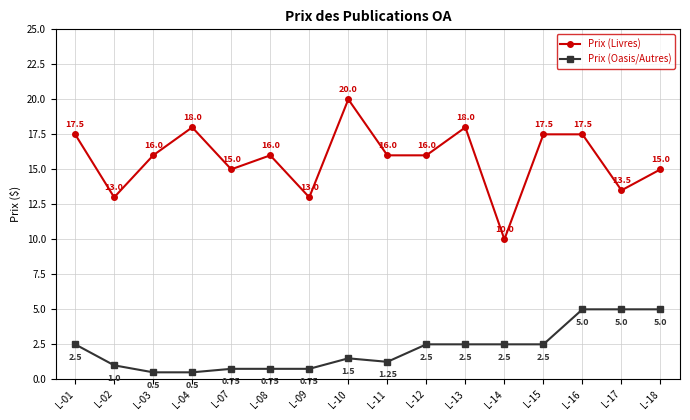

Is it true that Prix (Livres) equals 10.8 at L-16?

False